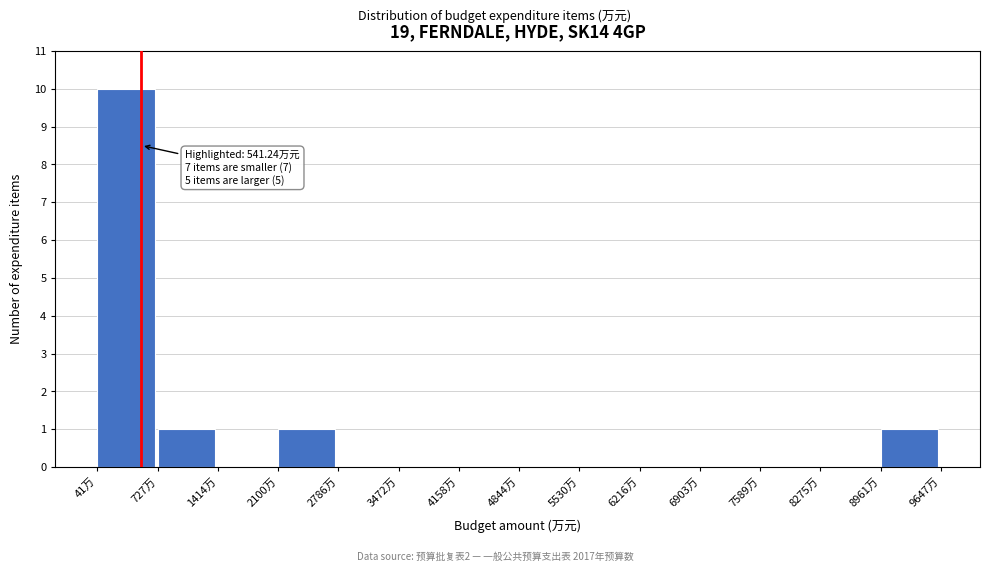

Over which range of the x-axis is the bar tallest?

0 to 700